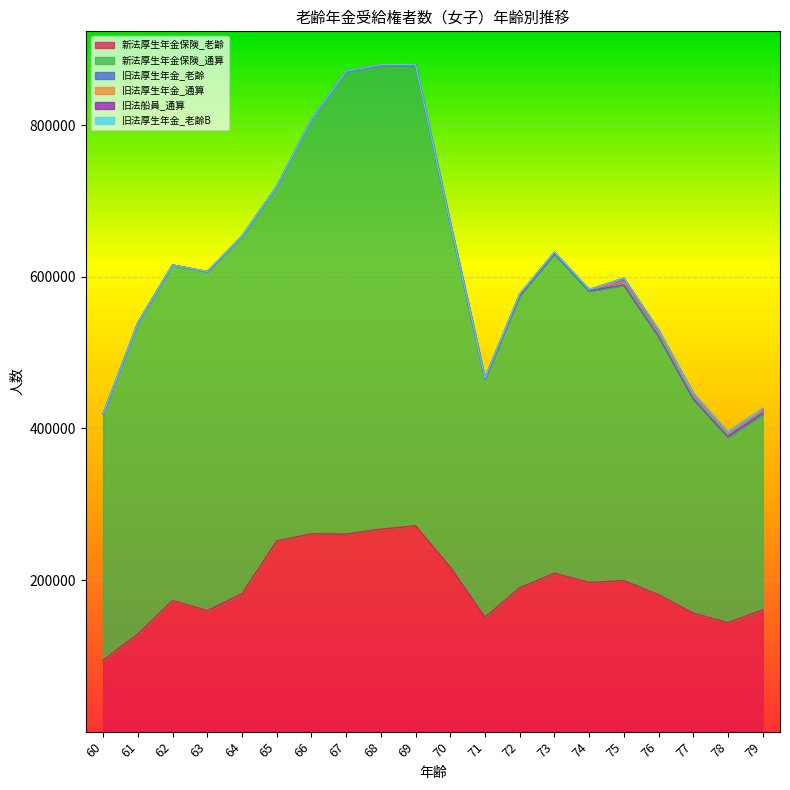

What are all the series names shown in the legend?

新法厚生年金保険_老齢, 新法厚生年金保険_通算, 旧法厚生年金_老齢, 旧法厚生年金_通算, 旧法船員_通算, 旧法厚生年金_老齢B